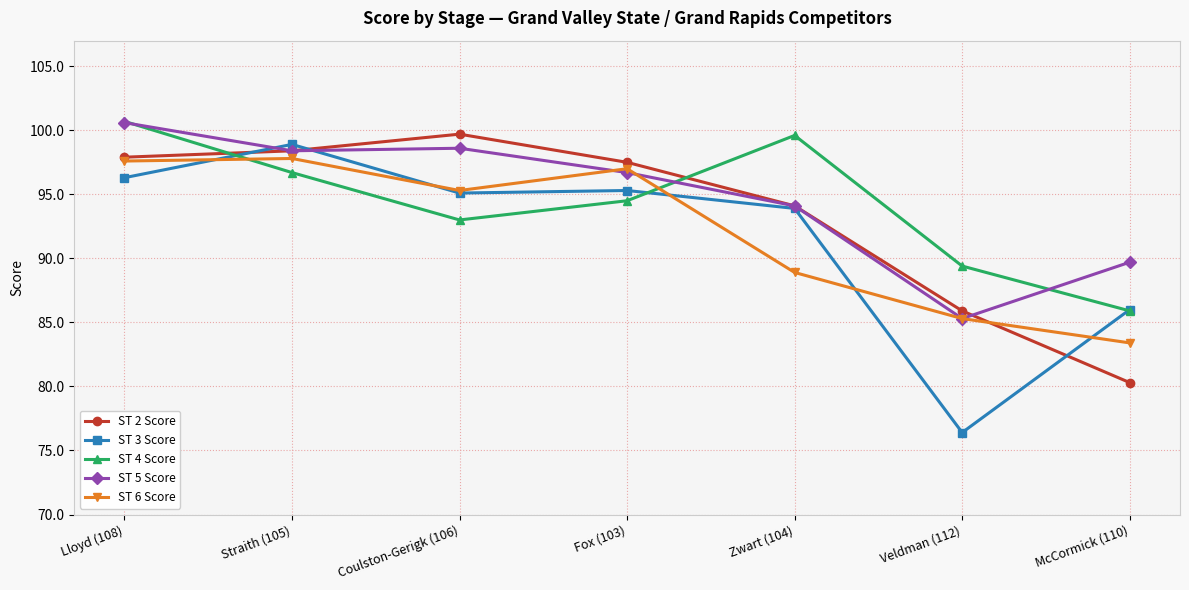

What is the sum of all ST 4 Score values?

659.8